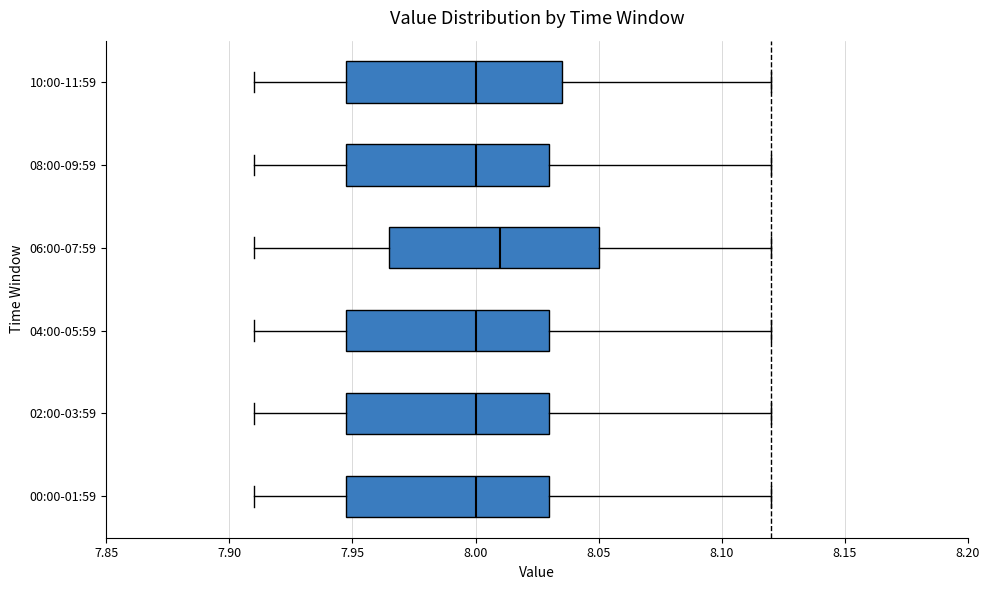

Which box has the furthest to the right median line?

06:00-07:59